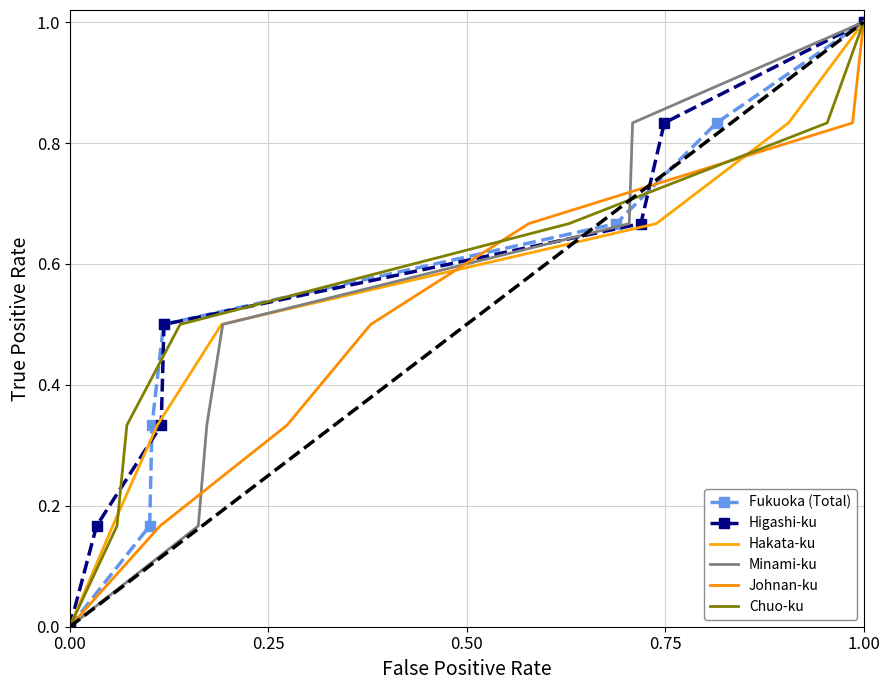

What is the difference between the second highest and minimum values in the Higashi-ku series?

0.8